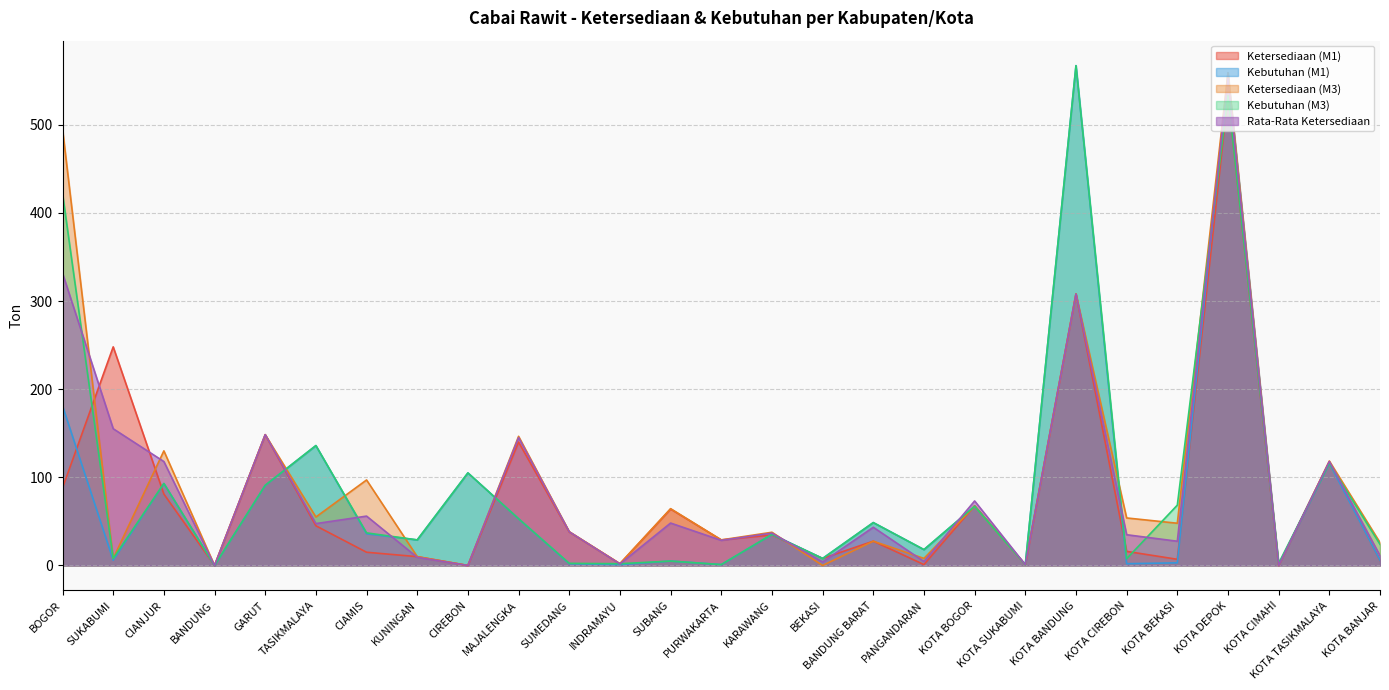

How many categories are shown in the chart?

27